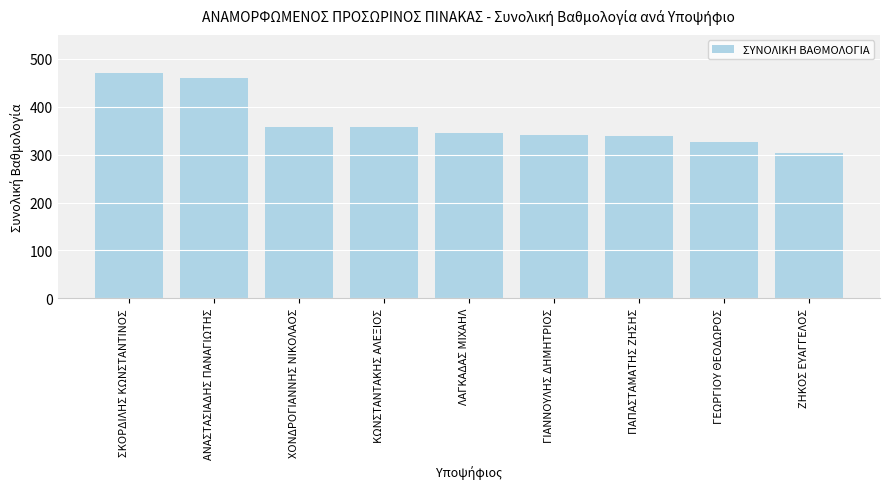

What is the label of the 1st bar from the right?

ΖΗΚΟΣ ΕΥΑΓΓΕΛΟΣ